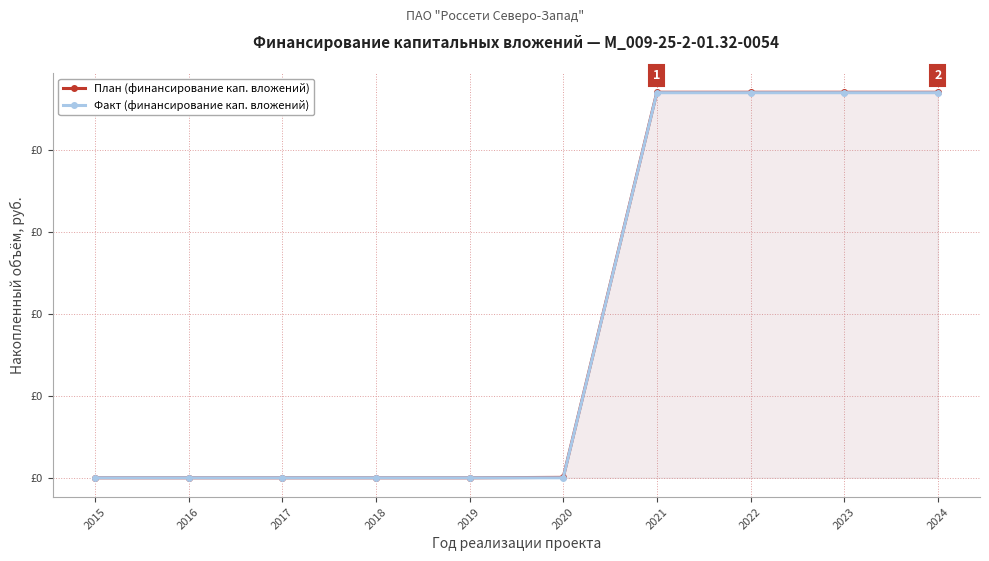

List the series in order of their overall mean, highest first.

План (финансирование кап. вложений), Факт (финансирование кап. вложений)